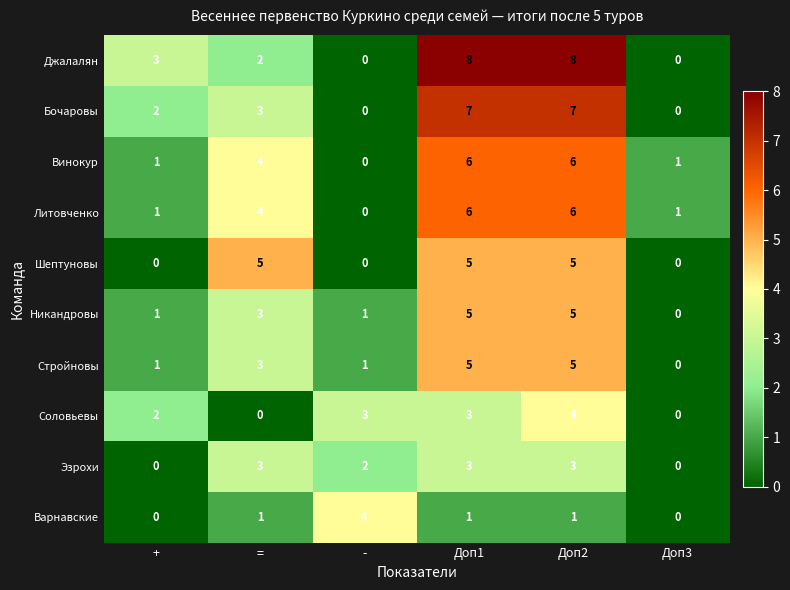

What value does the Никандровы series have at Доп1?

5